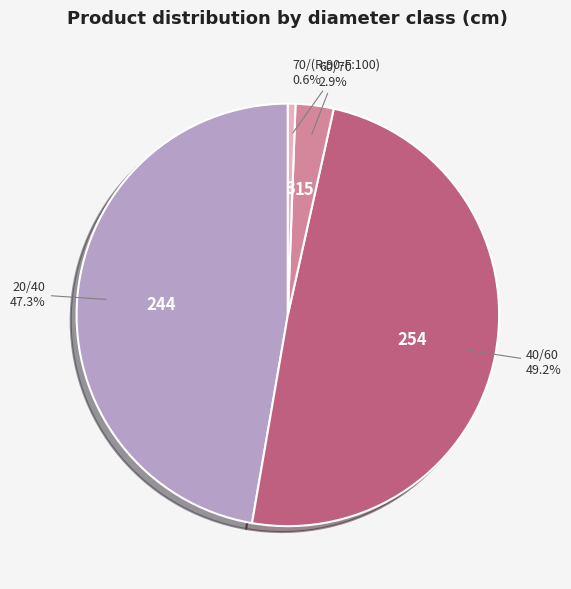

Is there any slice that represents more than half of the pie?

No